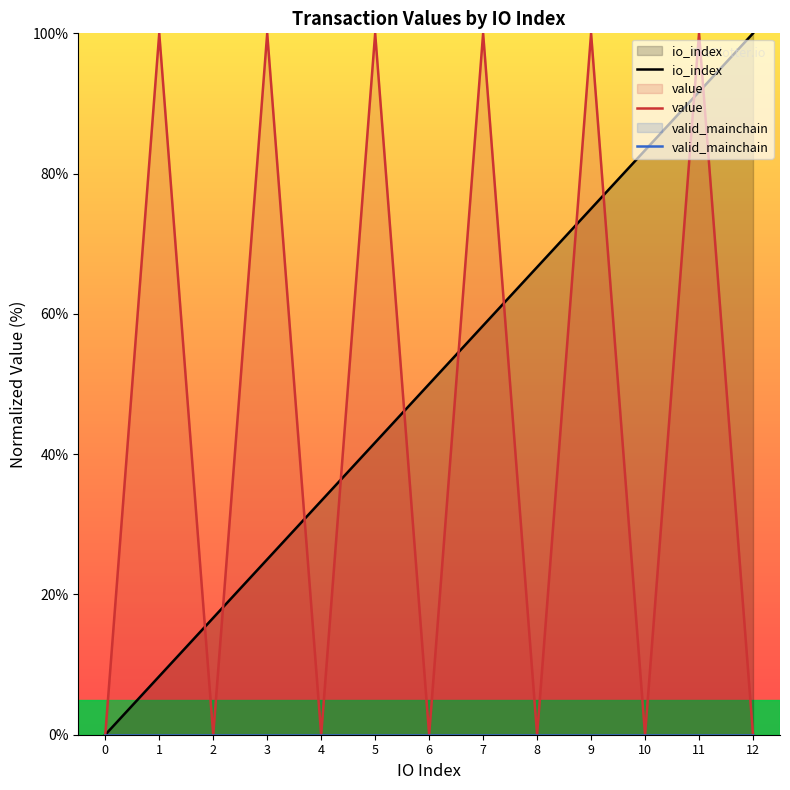

What is the difference between the io_index values at 8 and 0?

66.7